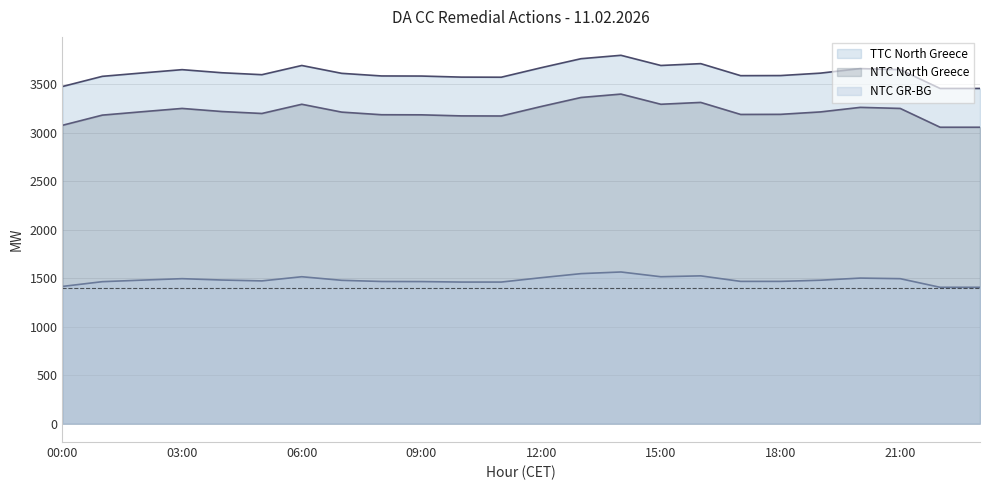

True or false: NTC North Greece and TTC North Greece cross at least once.

False